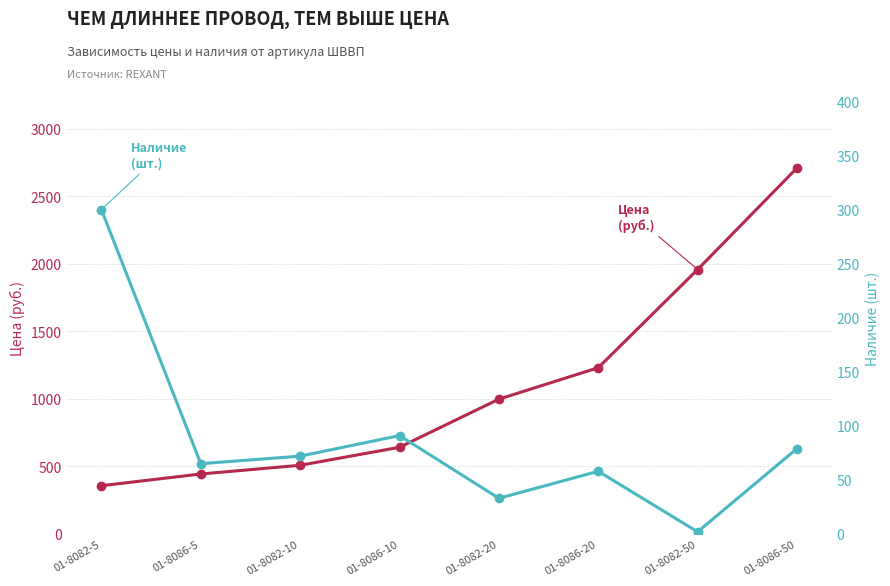

What is the label of the 5th point from the left?

01-8082-20